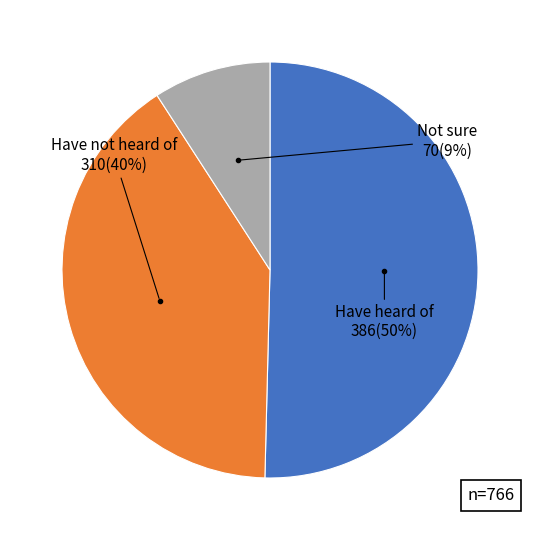

To the nearest percent, what is the difference between the largest and smallest slice percentages?

41%